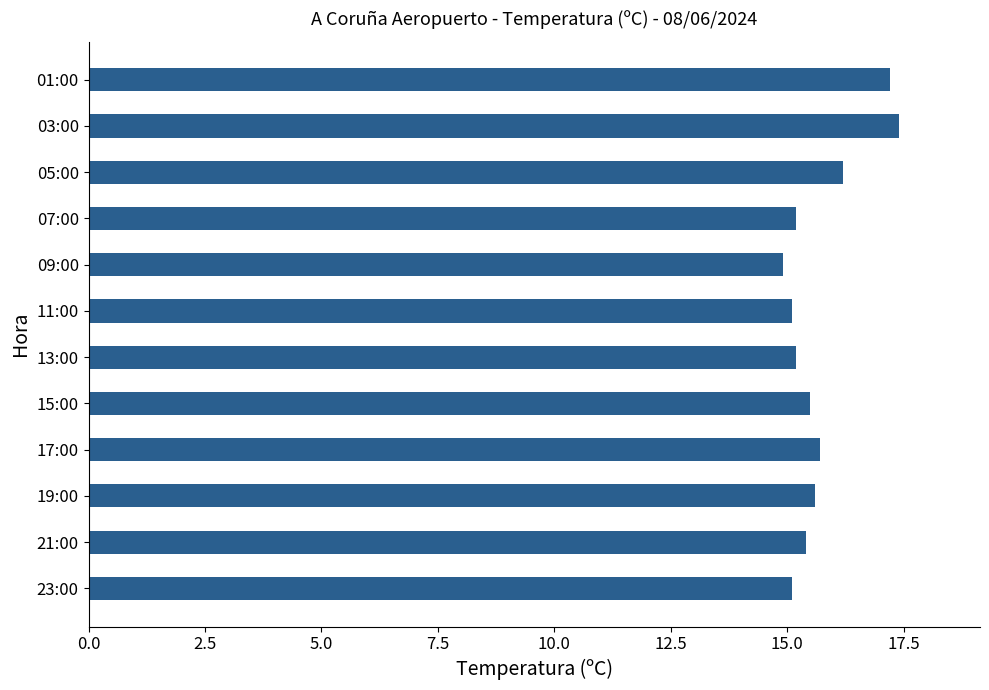

What is the ratio of the value at 07:00 to the value at 17:00?

1.0